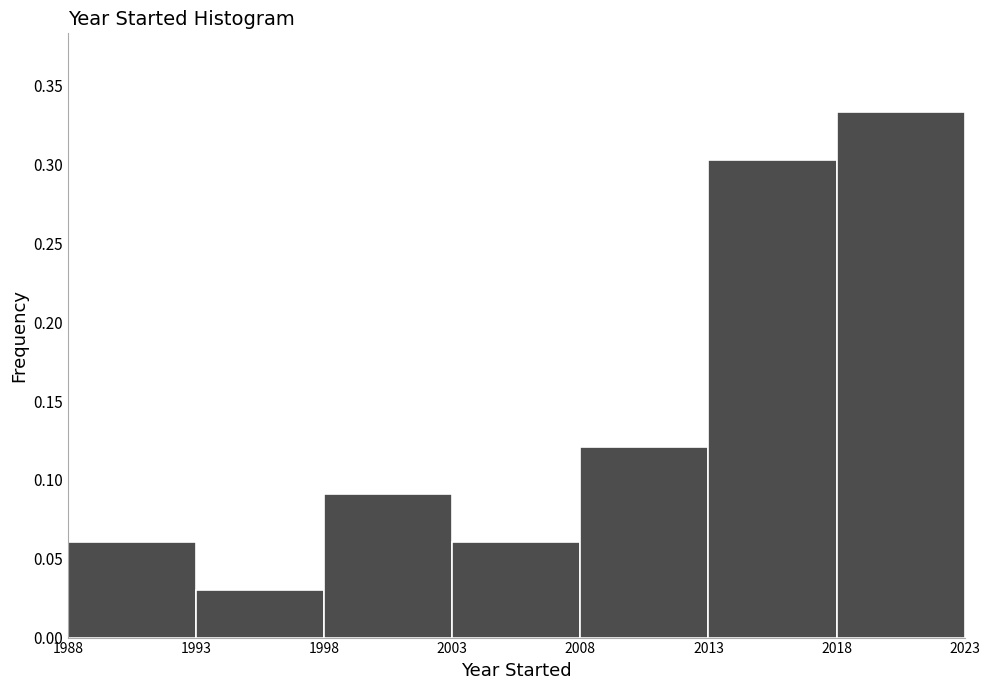

How tall is the bar that spans 2008 to 2013 on the x-axis? The values are not printed on the chart, so give them approximately, as read against the axis.

0.120